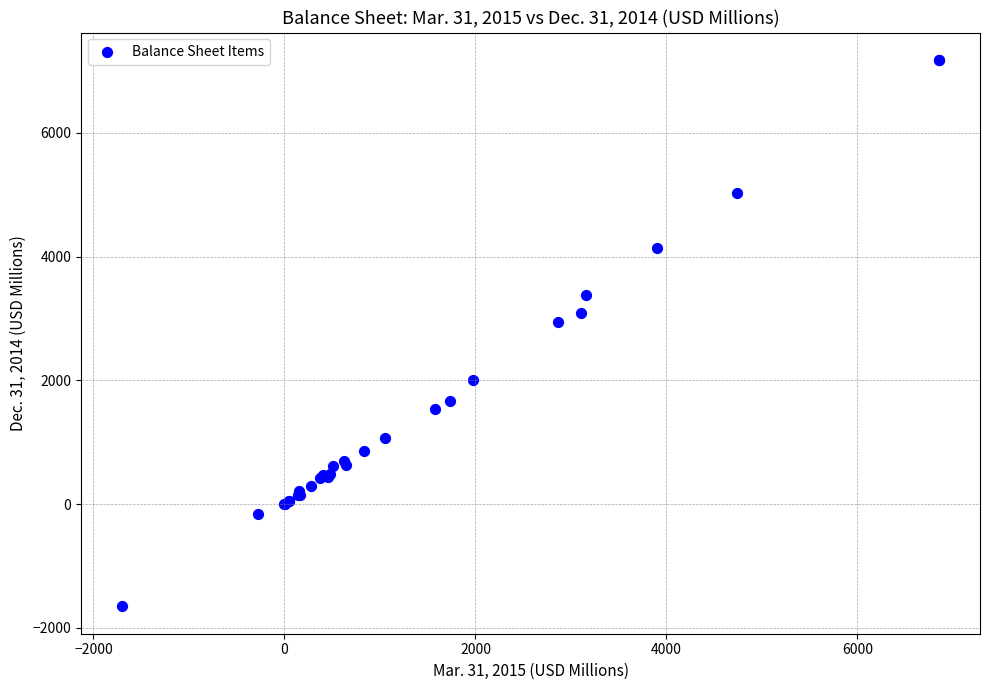

What Y value in the scatter plot is closest to 2763?

2943.0